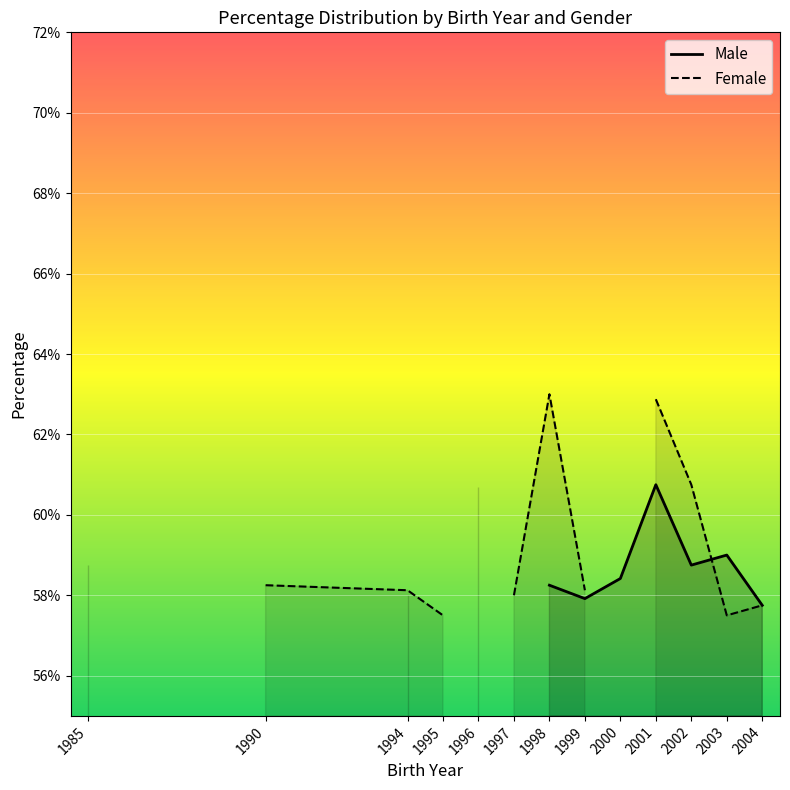

How many Female values are between 57 and 60?

7